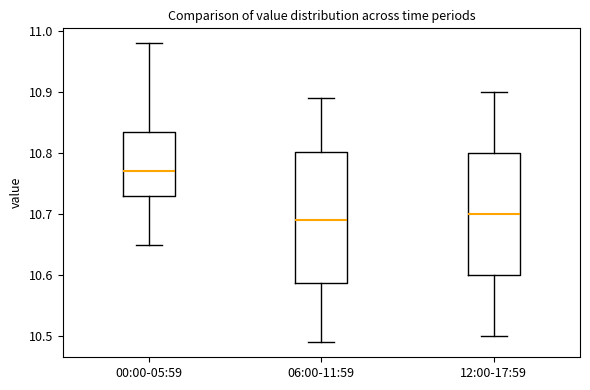

Which box is the tallest, from its lower edge to its upper edge?

06:00-11:59